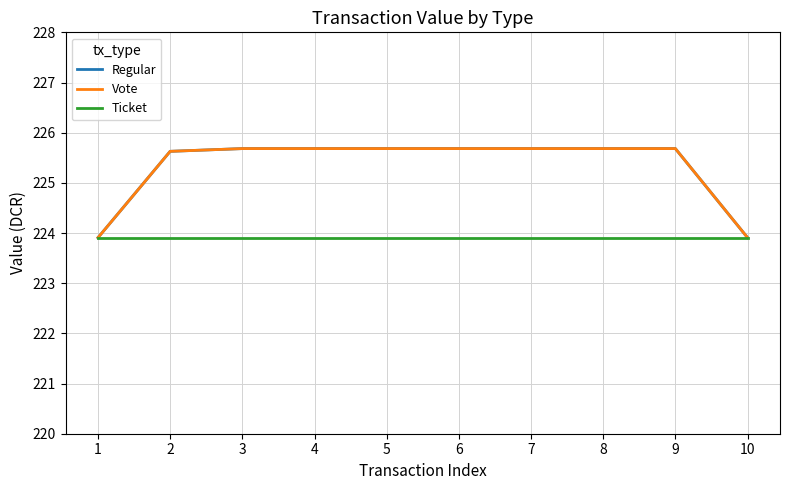

Does the chart have visible grid lines?

Yes